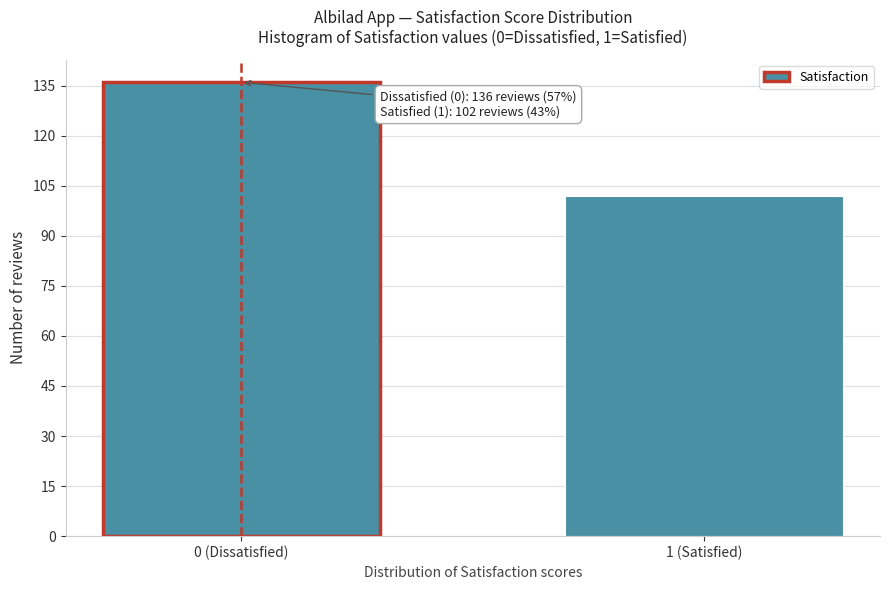

Reading left to right, extract all data points from this chart.

0 (Dissatisfied)=136	1 (Satisfied)=102